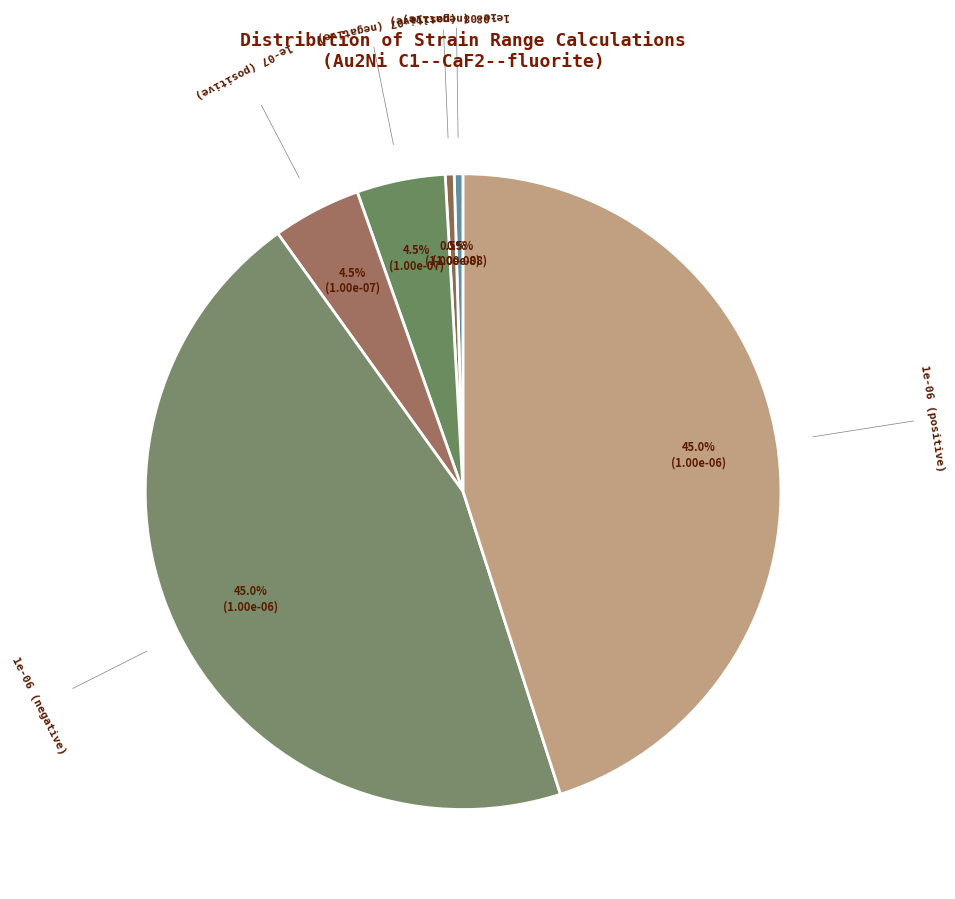

How many segments does this pie chart have?

6